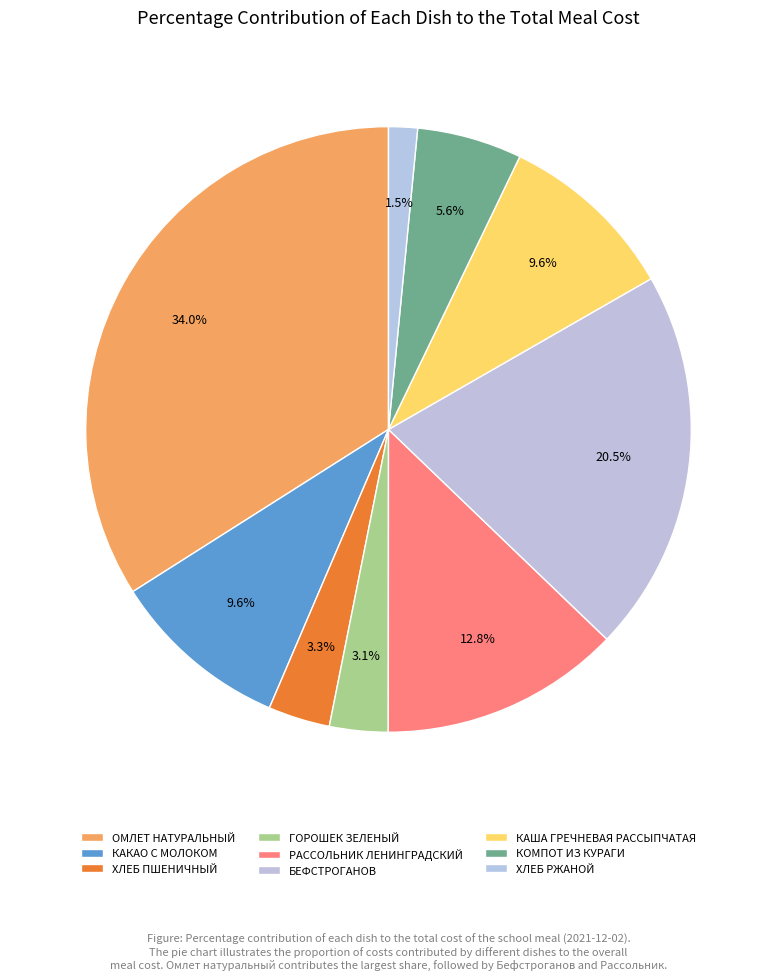

Count the number of slices in the pie.

9